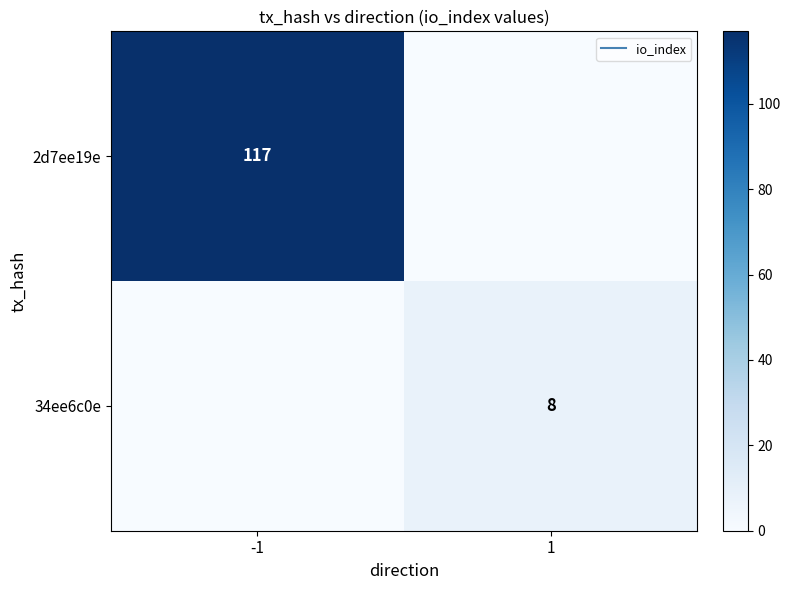

At which label does 2d7ee19e reach its peak?

-1